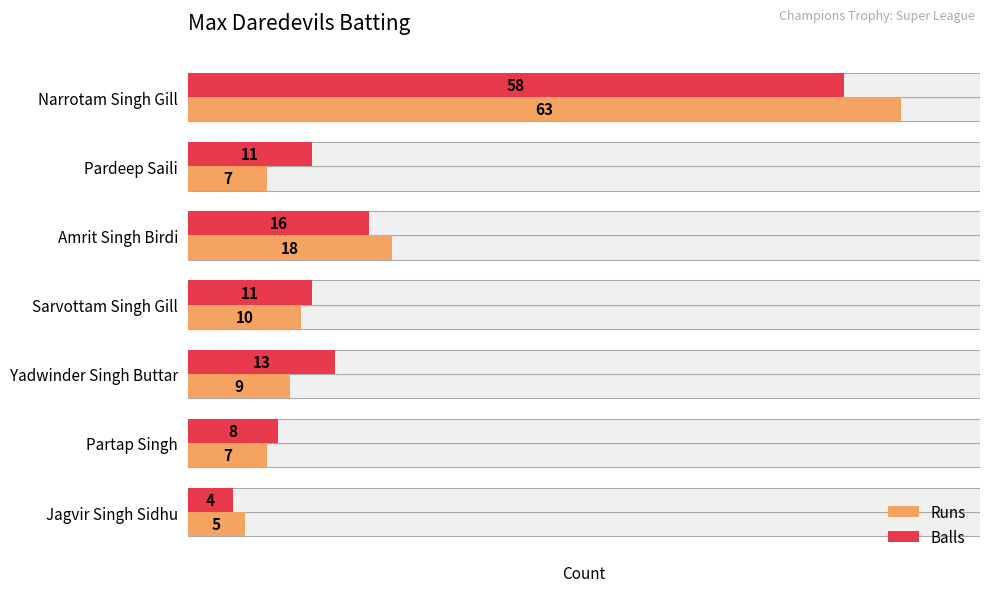

What is the difference between the maximum and minimum values in the Runs series?

58